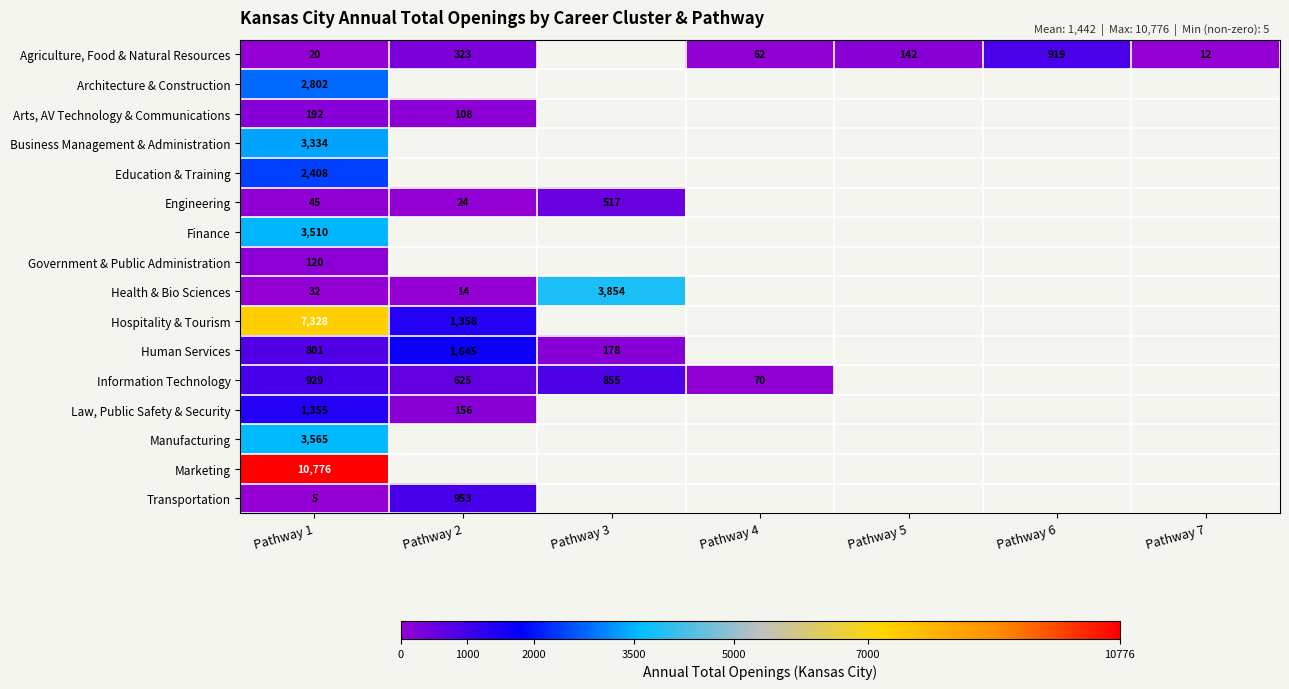

Between Pathway 2 and Pathway 1, which is larger?

Pathway 2